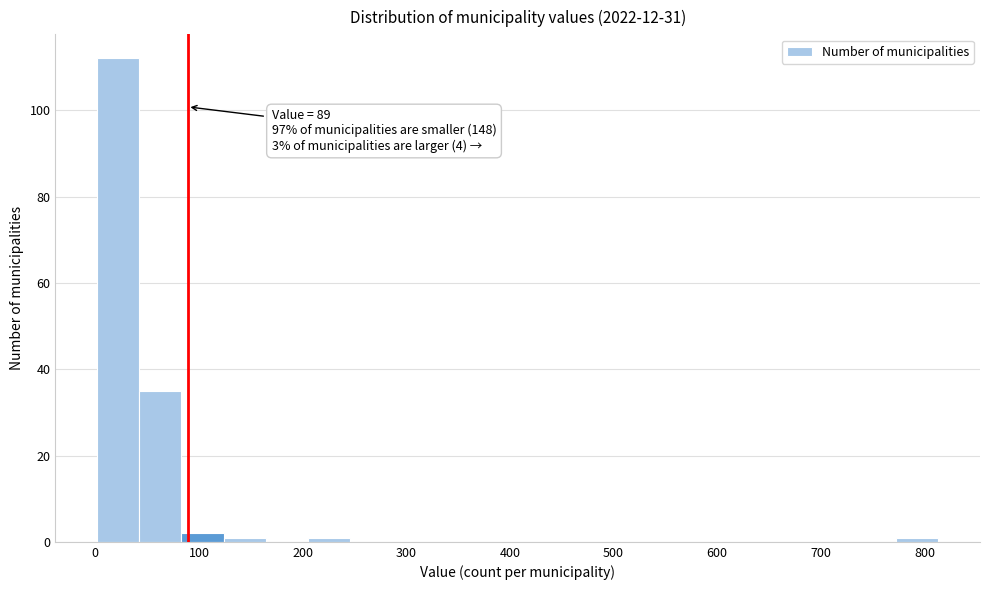

Over which range of the x-axis is the bar tallest?

0 to 40